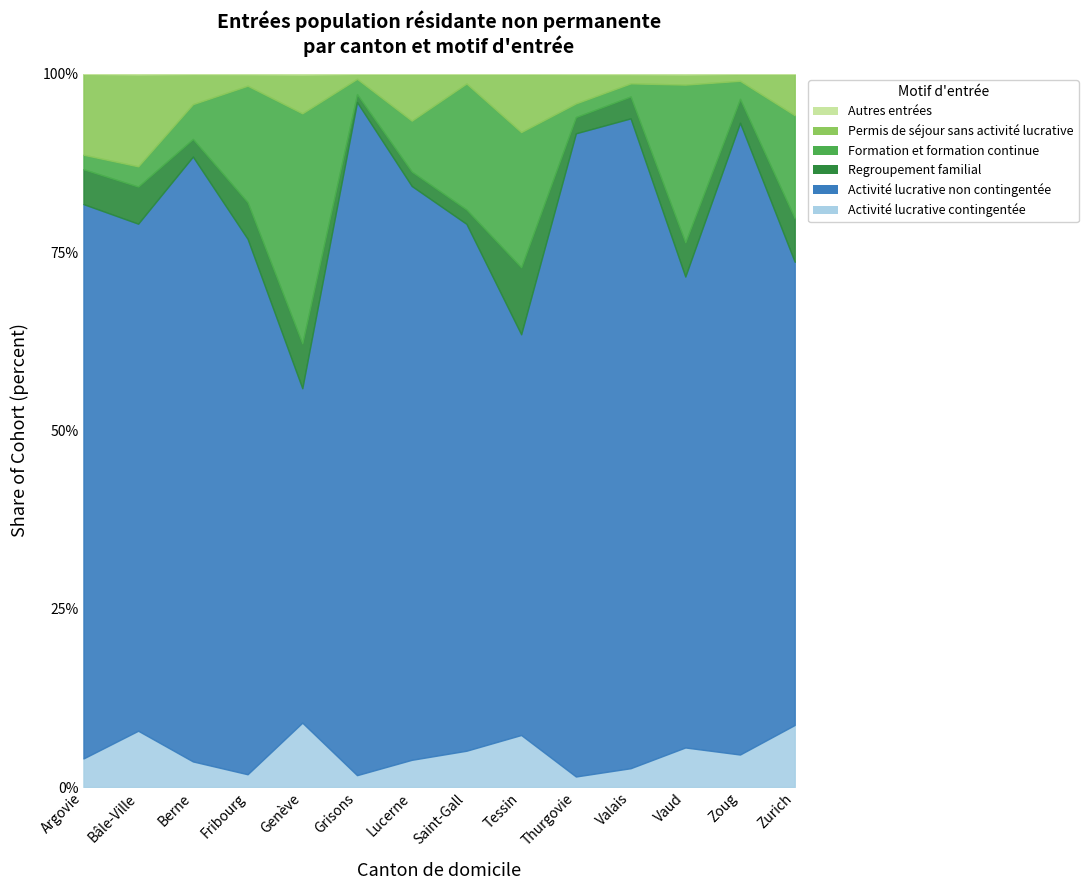

Where is the first local minimum for Permis de séjour sans activité lucrative?

Fribourg